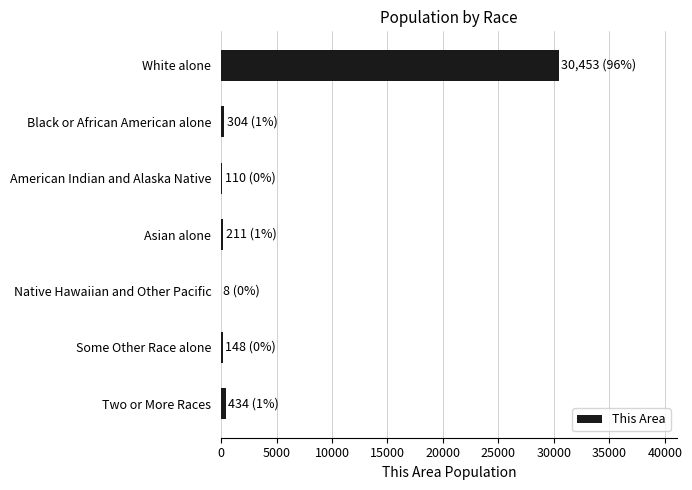

What is the sum of all values?

31668